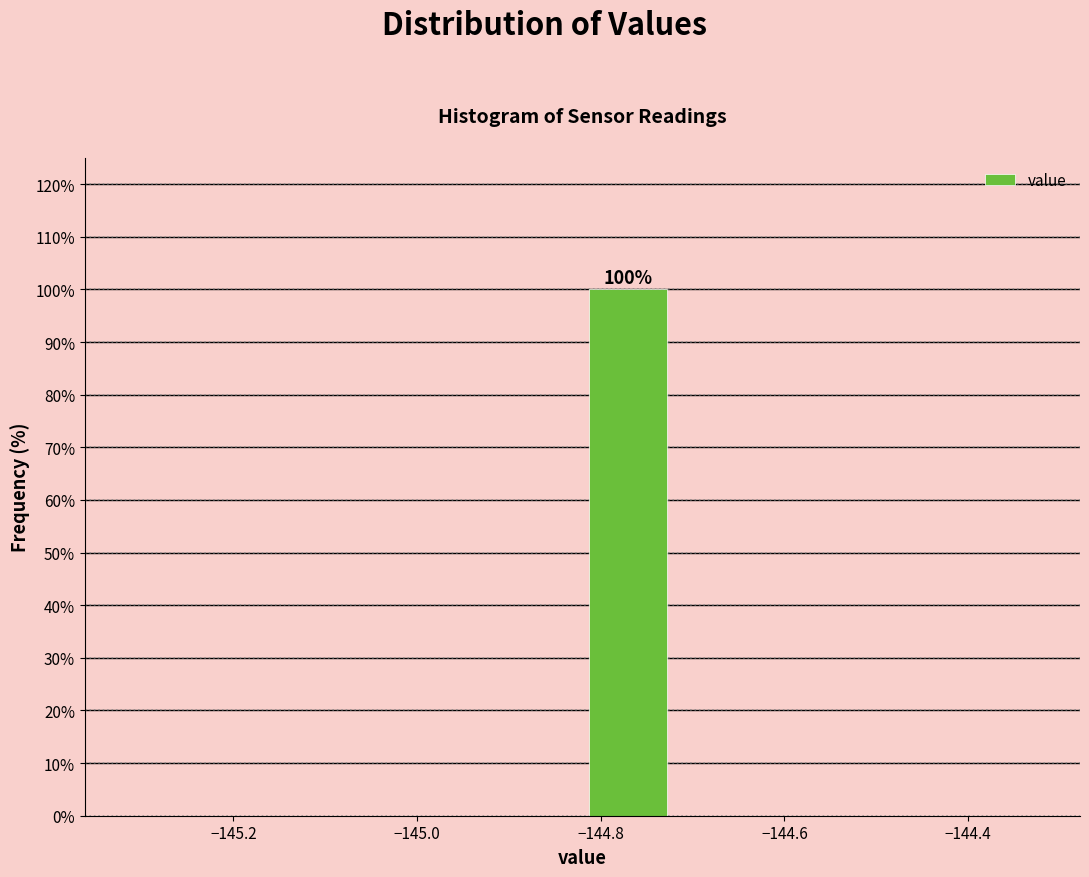

Which range on the x-axis has the tallest bar?

-144.82 to -144.72